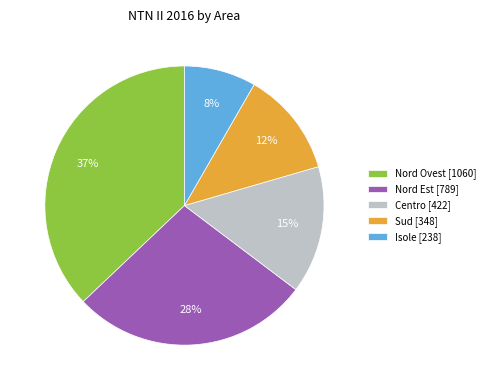

To the nearest percent, what portion does Sud represent?

12%